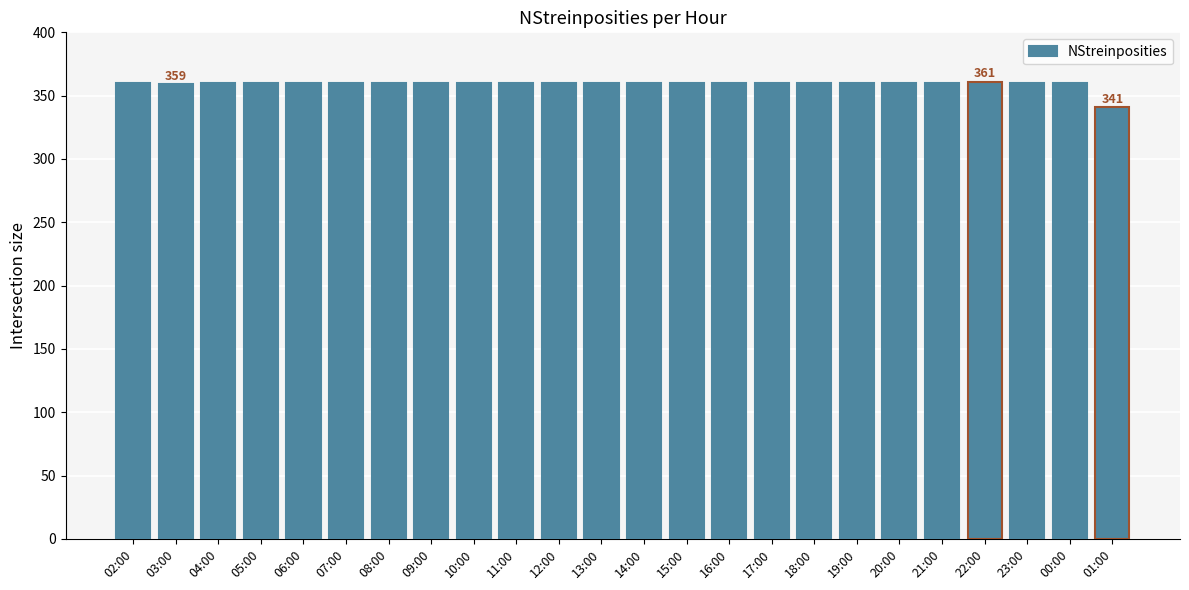

What is the sum of the values at 22:00 and 09:00?

721